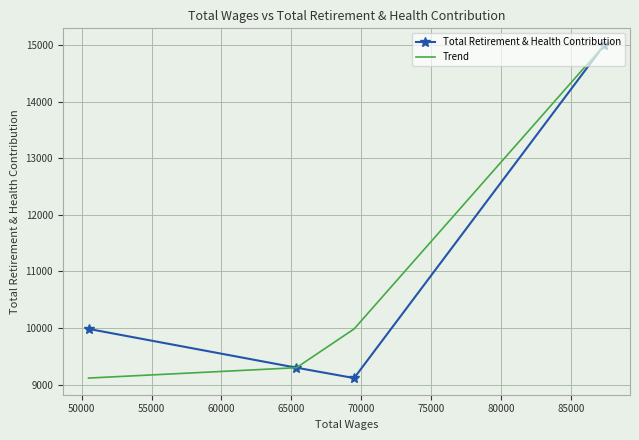

What is the difference between the second highest and minimum values in the Total Retirement & Health Contribution series?

868